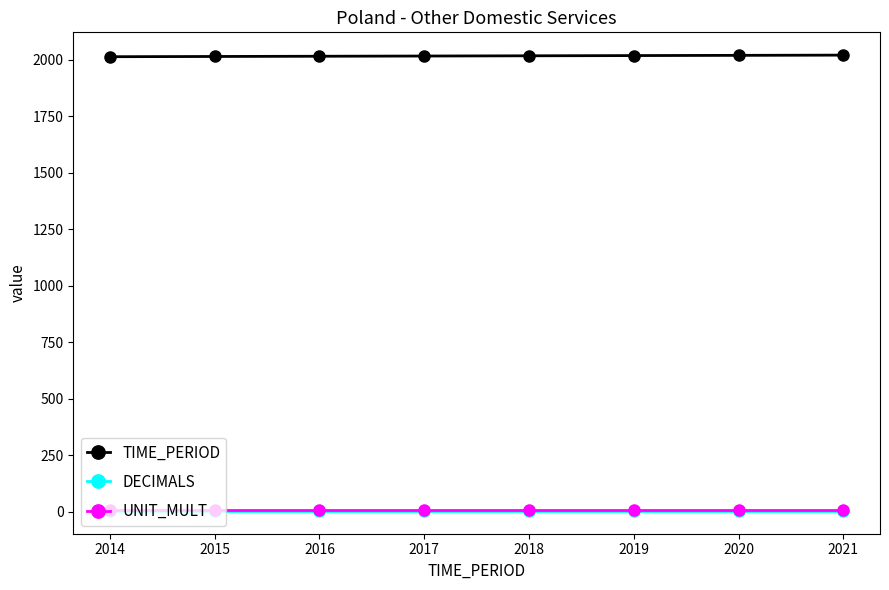

True or false: DECIMALS and UNIT_MULT cross at least once.

False